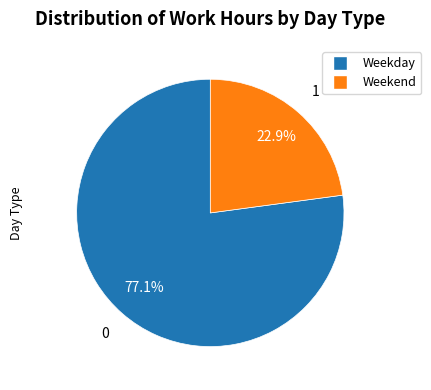

Is there any slice that represents more than half of the pie?

Yes